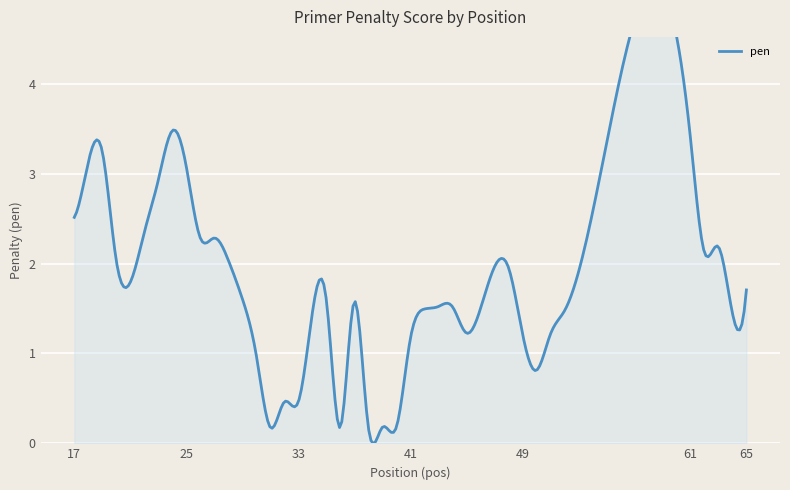

Reading left to right, transcribe all the data shown in this chart.

17=2.5	18=3.1	19=3.2	20=2.0	22=2.3	23=2.9	24=3.5	25=3.1	26=2.3	27=2.3	28=2.0	29=1.6	30=1.0	31=0.2	32=0.5	33=0.5	34=1.5	35=1.6	36=0.2	37=1.6	38=0.2	39=0.2	40=0.2	41=1.2	42=1.5	43=1.5	44=1.5	45=1.2	46=1.5	47=2.0	48=2.0	49=1.2	50=0.8	51=1.2	52=1.5	61=3.4	62=2.1	63=2.2	64=1.4	65=1.7